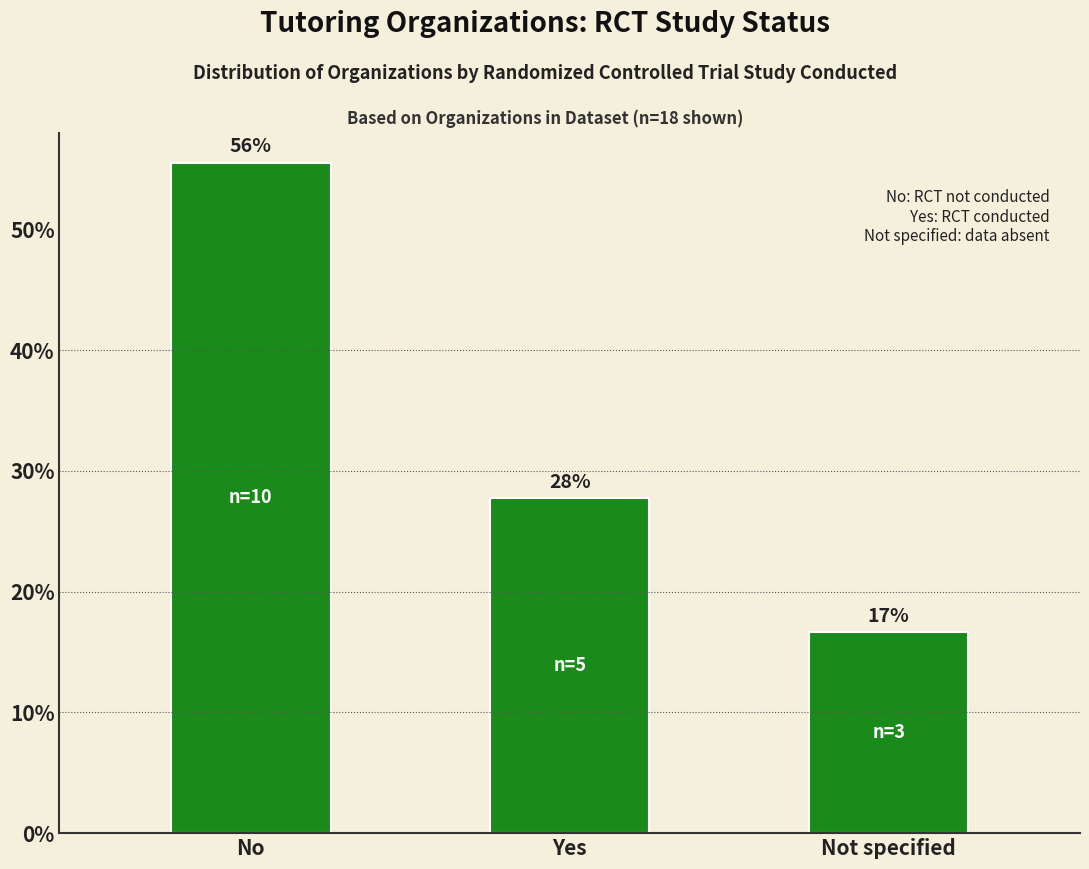

True or false: the data shows 27.8 at Yes.

True